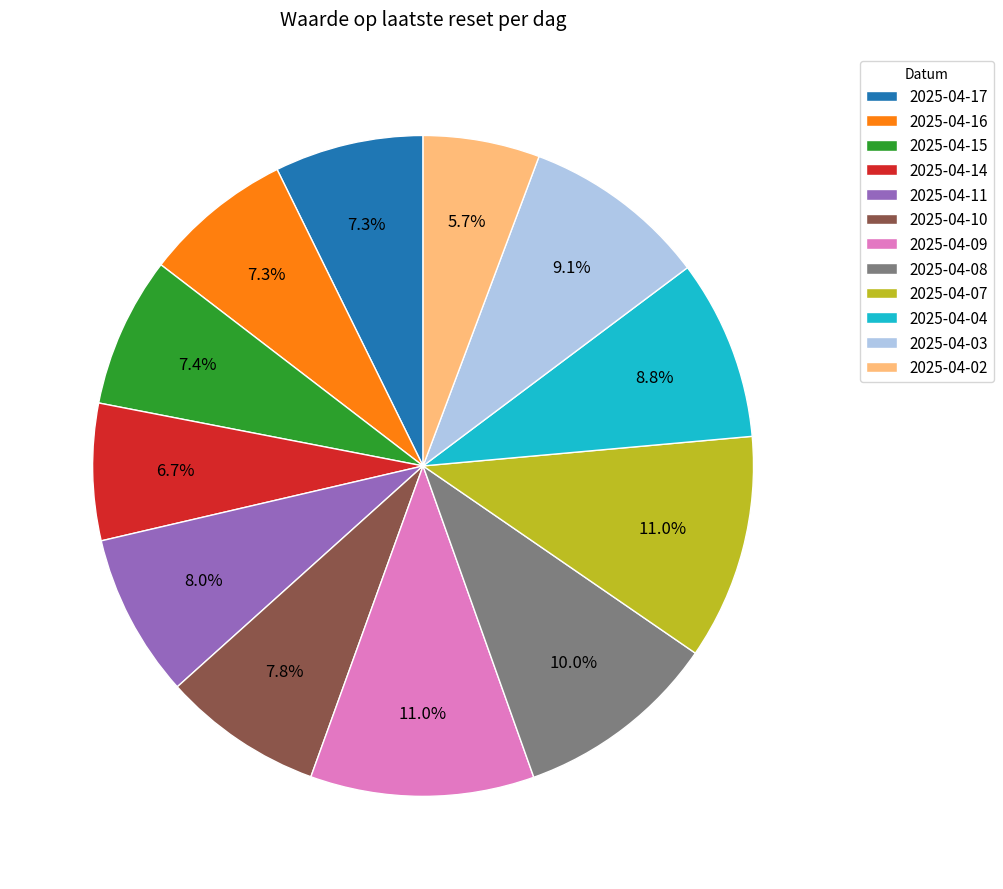

To the nearest percent, what is the average slice percentage?

8%